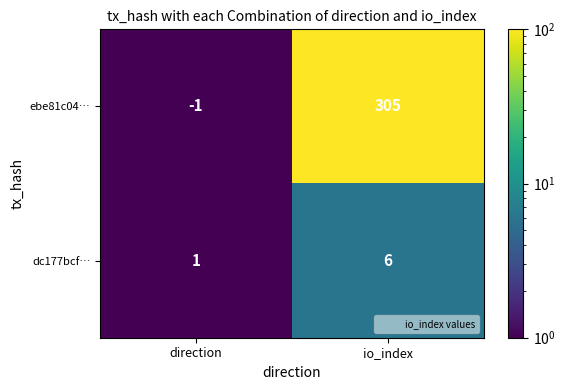

Which label corresponds to the largest value in the chart?

io_index